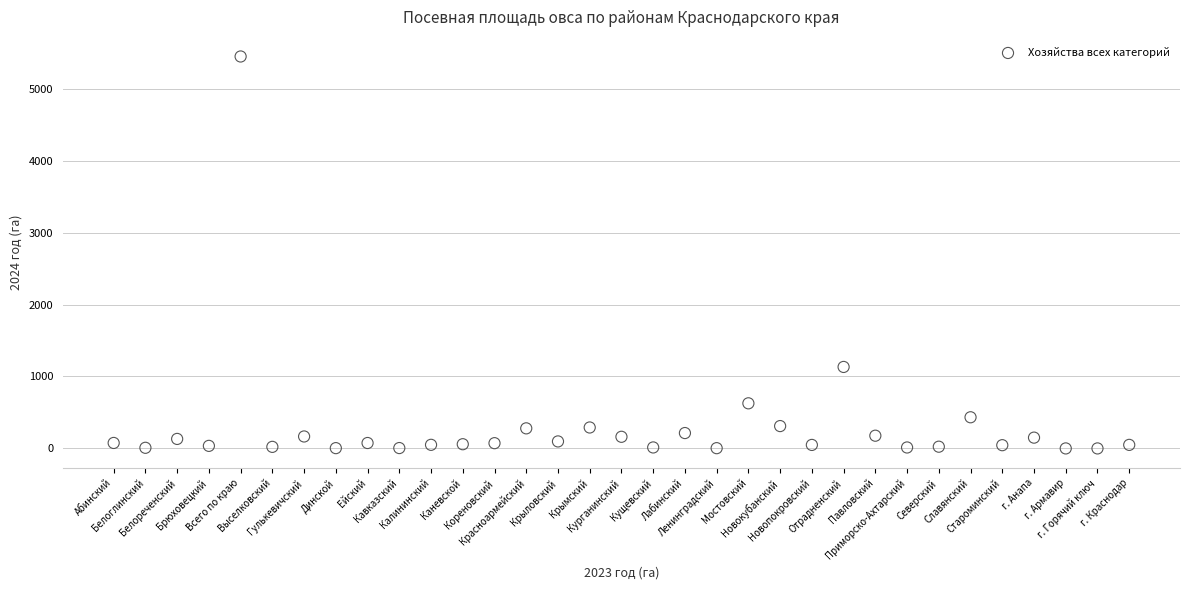

What Y value in the scatter plot is closest to 2723?

1132.4